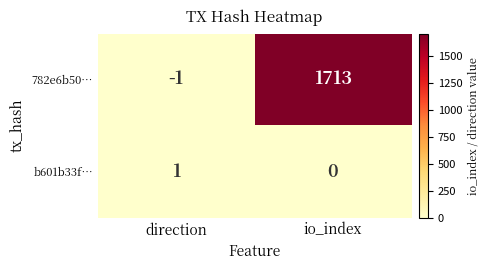

Which label corresponds to the largest value in the chart?

io_index